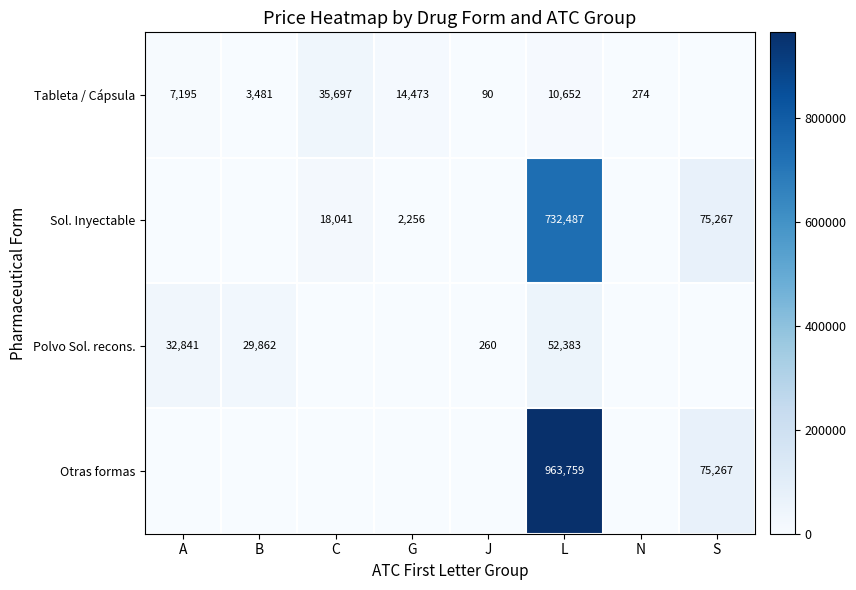

Rank the series at L from lowest to highest value.

Tableta / Cápsula, Polvo Sol. recons., Sol. Inyectable, Otras formas